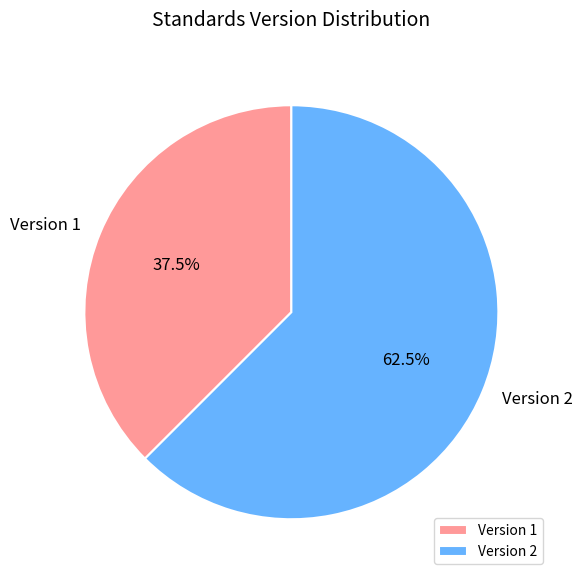

What is the largest slice in the pie chart?

Version 2